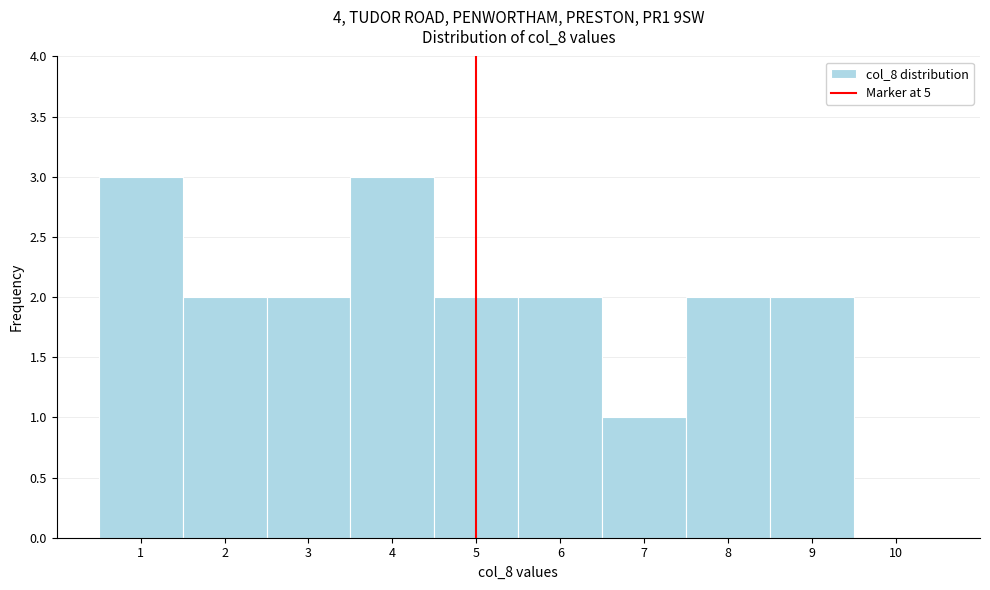

Reading left to right, transcribe this chart: for each bar, give the range it covers on the x-axis and its height. The values are not printed on the chart, so give them approximately, as read against the axis.

0.5 to 1.5: 3
1.5 to 2.5: 2
2.5 to 3.5: 2
3.5 to 4.5: 3
4.5 to 5.5: 2
5.5 to 6.5: 2
6.5 to 7.5: 1
7.5 to 8.5: 2
8.5 to 9.5: 2
9.5 to 10.5: 0